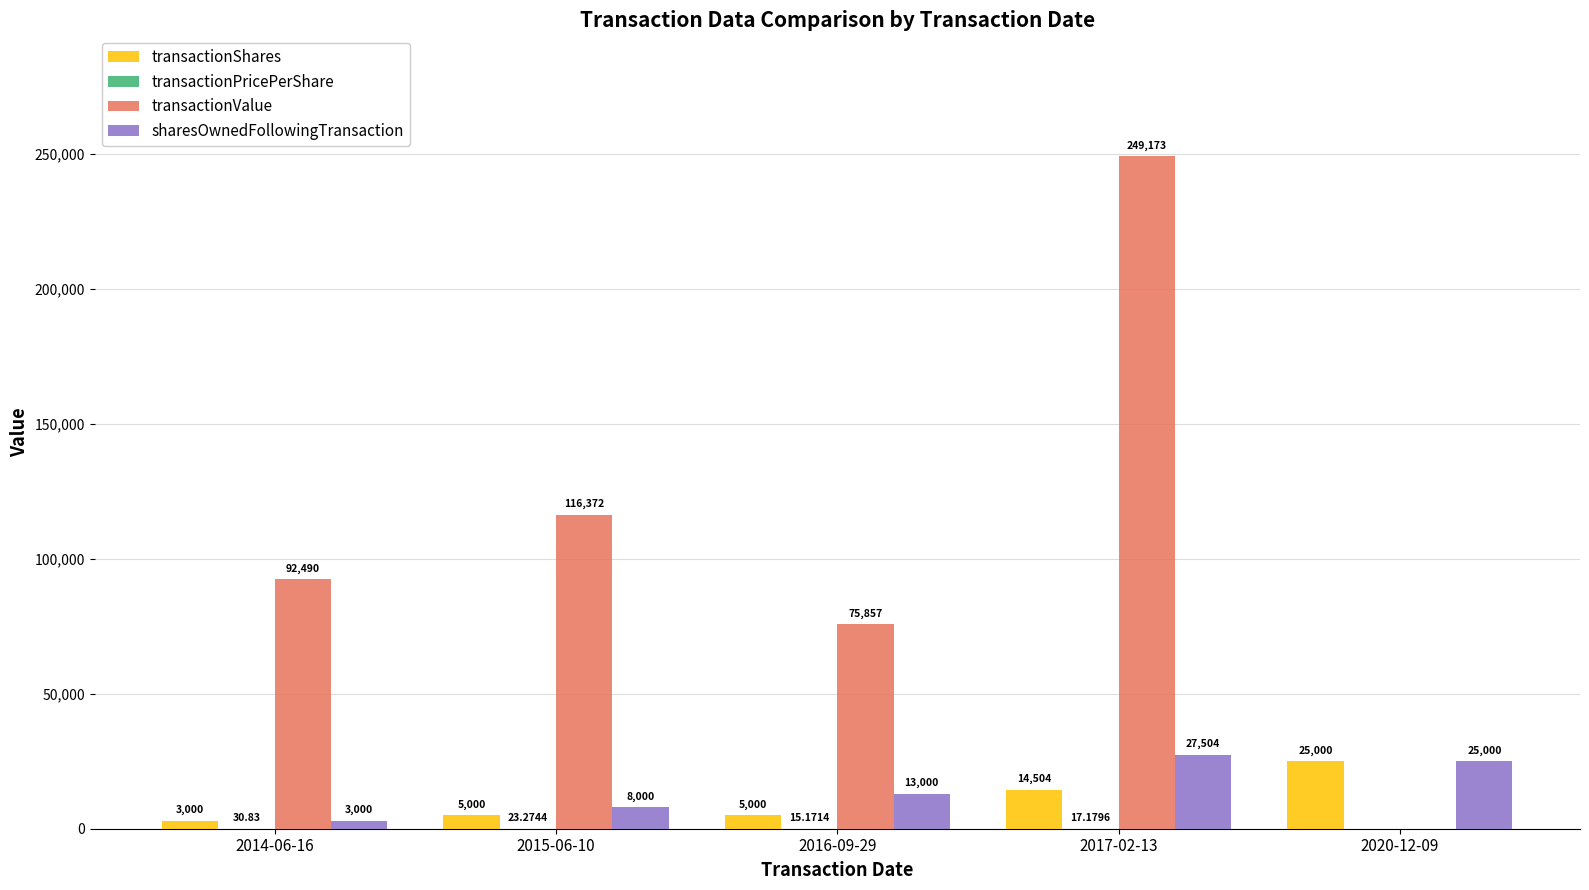

True or false: sharesOwnedFollowingTransaction has a value of 12223.5 at 2020-12-09.

False